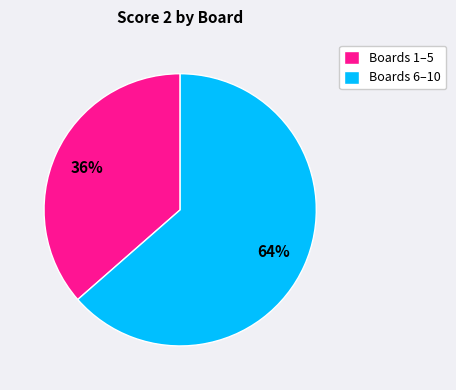

Which slice is the smallest?

Boards 1–5